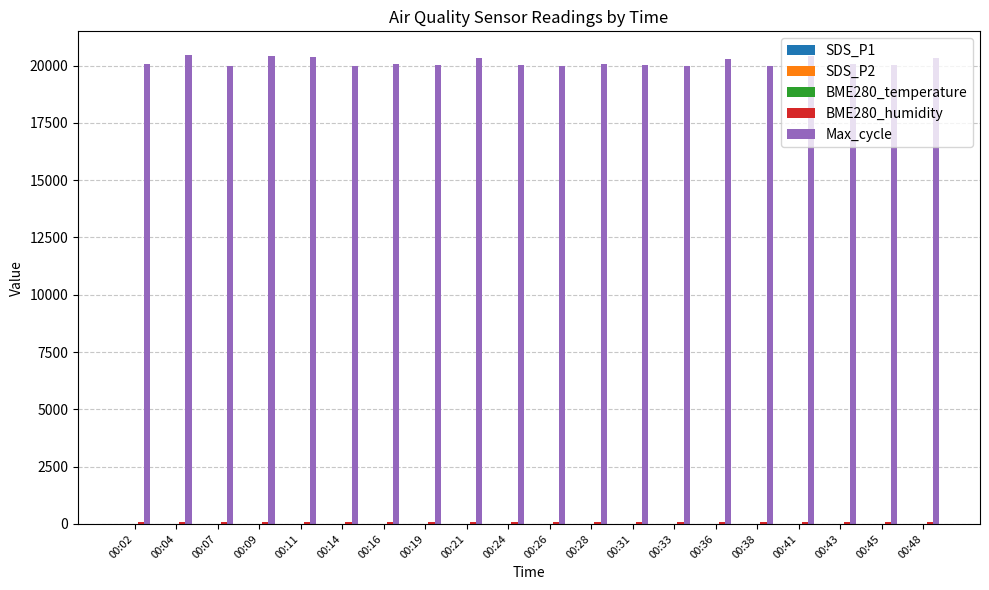

Which series has the widest spread of values?

Max_cycle